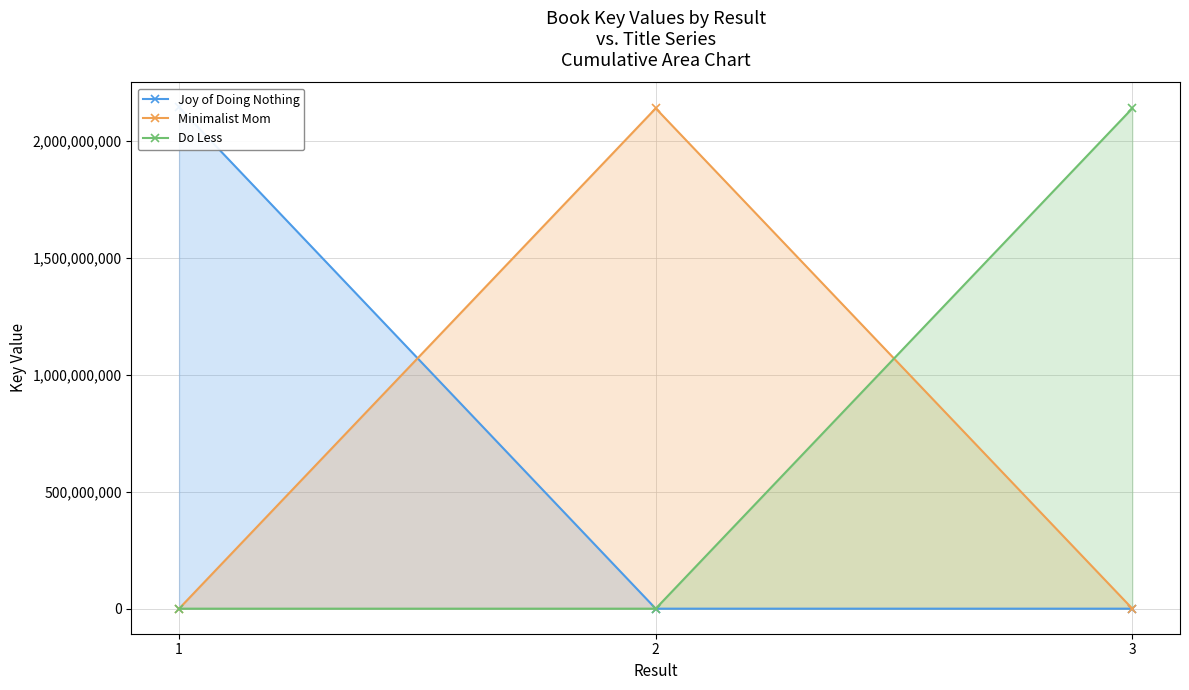

How many lines are shown in the chart?

3